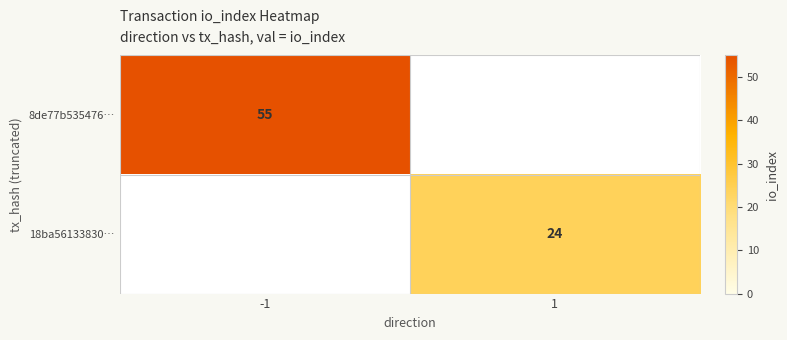

At how many categories does at least one series exceed 27?

1